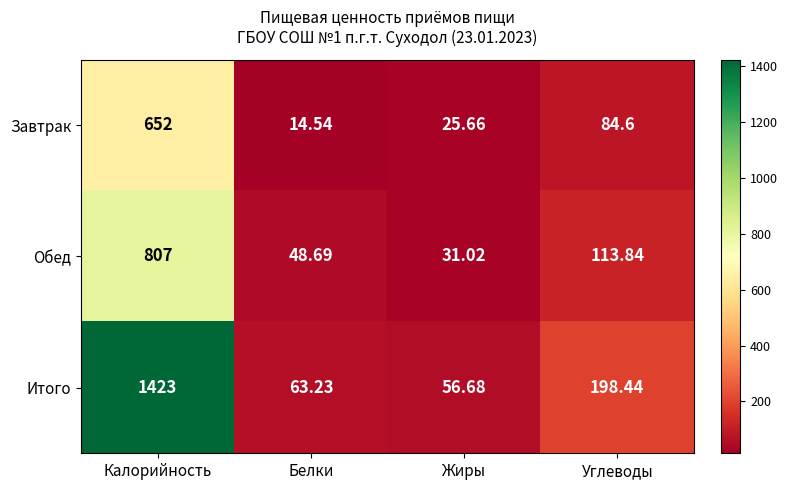

What is the total value across all series at Углеводы?

396.9